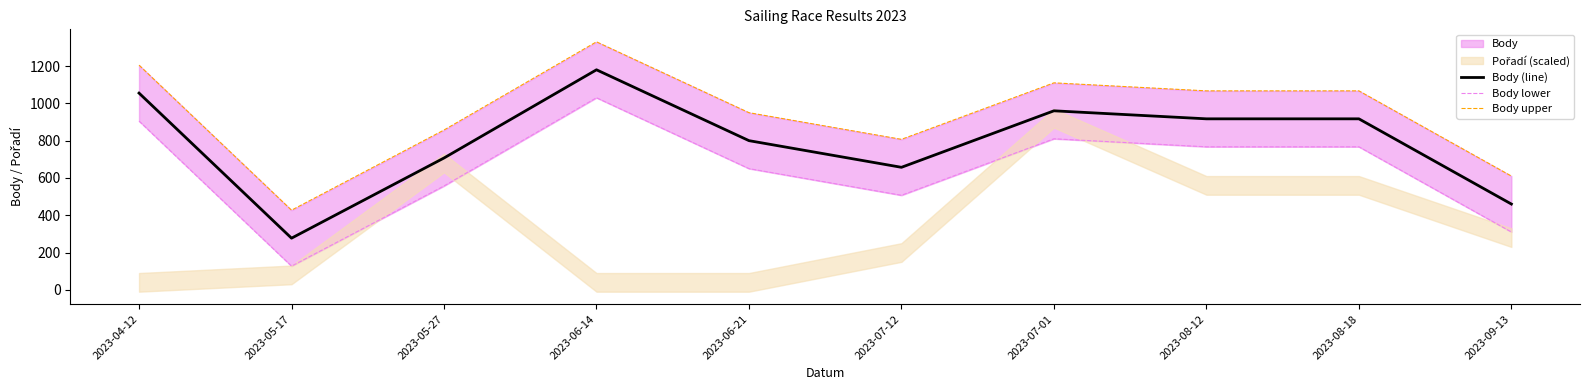

Does the chart have visible grid lines?

No